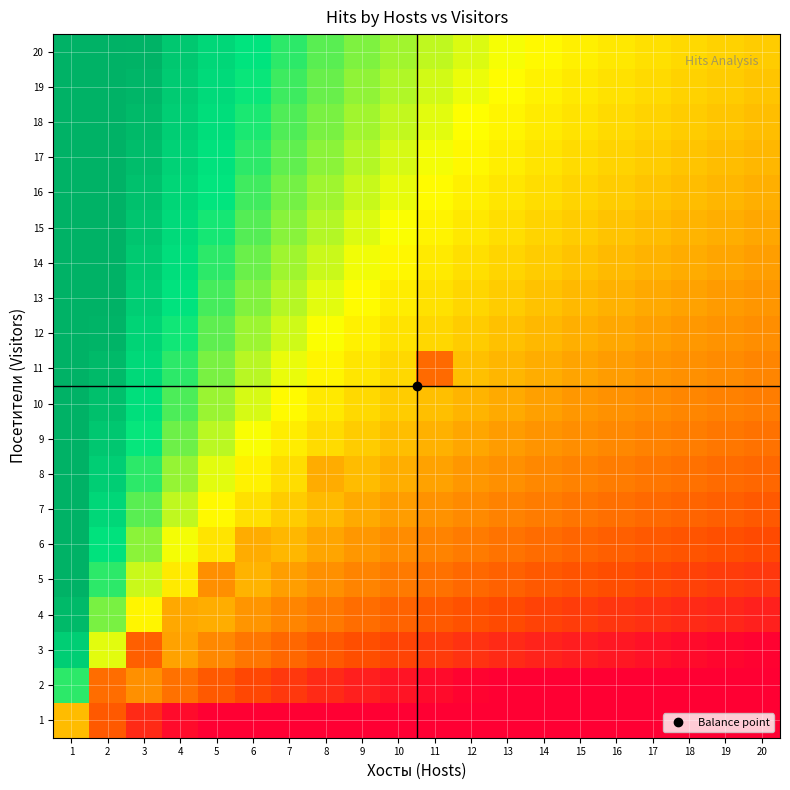

Between 3 and 5, which series saw the biggest shift?

5